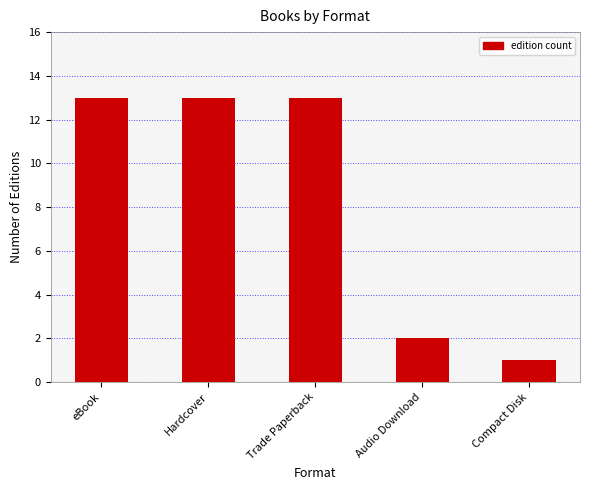

What is the label of the 1st bar from the left?

eBook